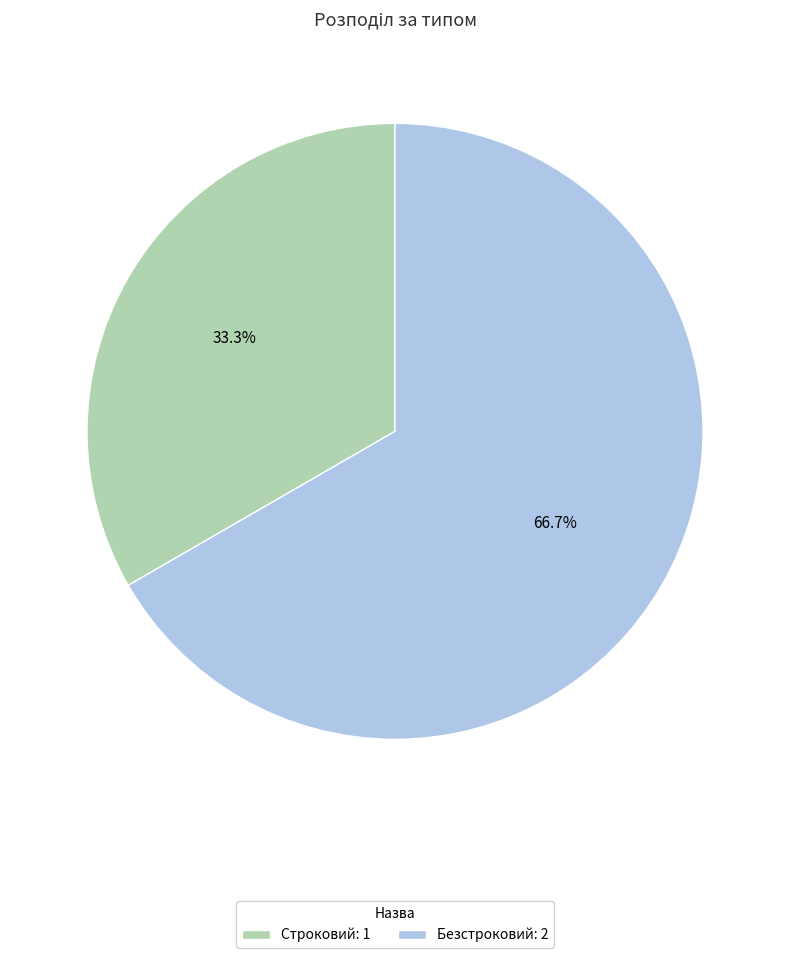

Is there any slice that represents more than half of the pie?

Yes